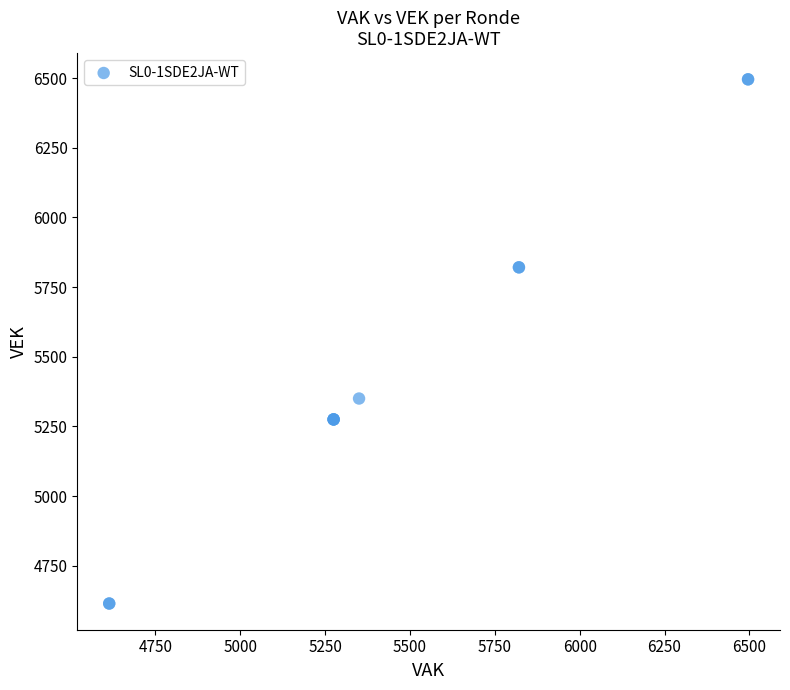

What Y value in the scatter plot is closest to 5555?

5350